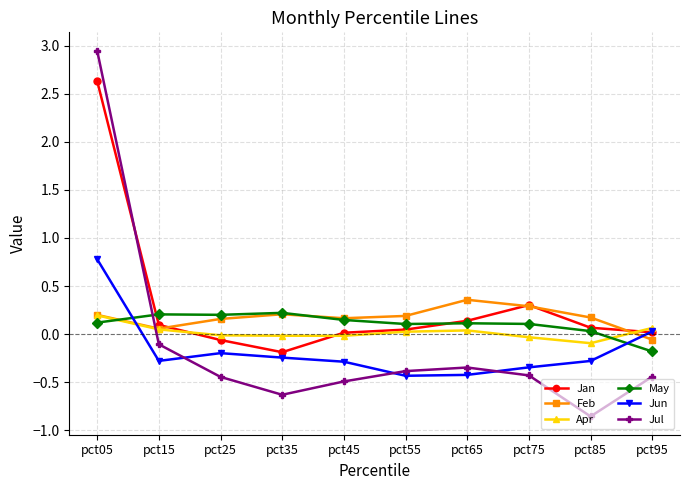

What are all the series names shown in the legend?

Jan, Feb, Apr, May, Jun, Jul